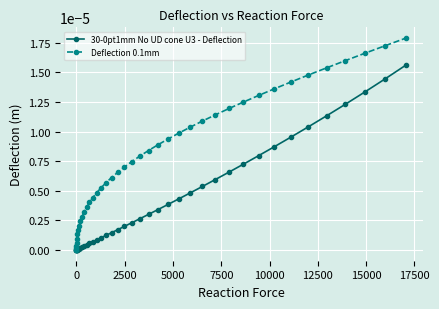

Which series has the widest spread of values?

Deflection 0.1mm